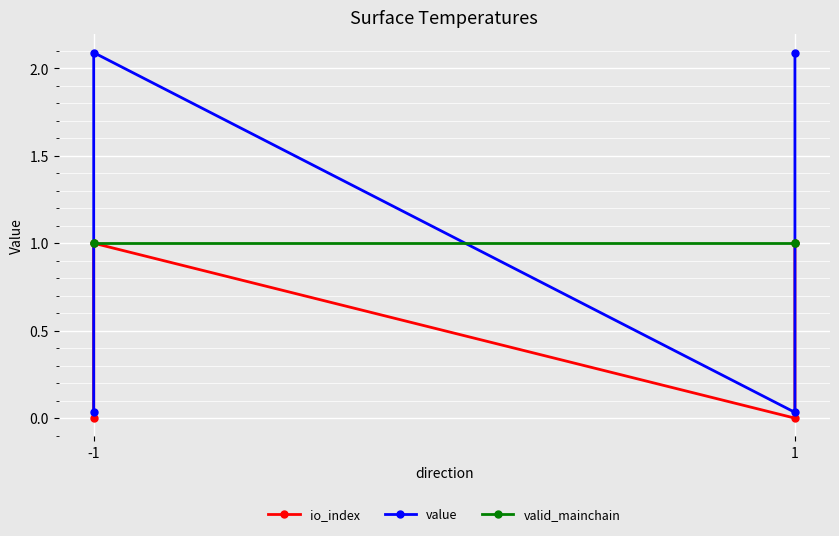

How many interior local peaks does the io_index series have?

1